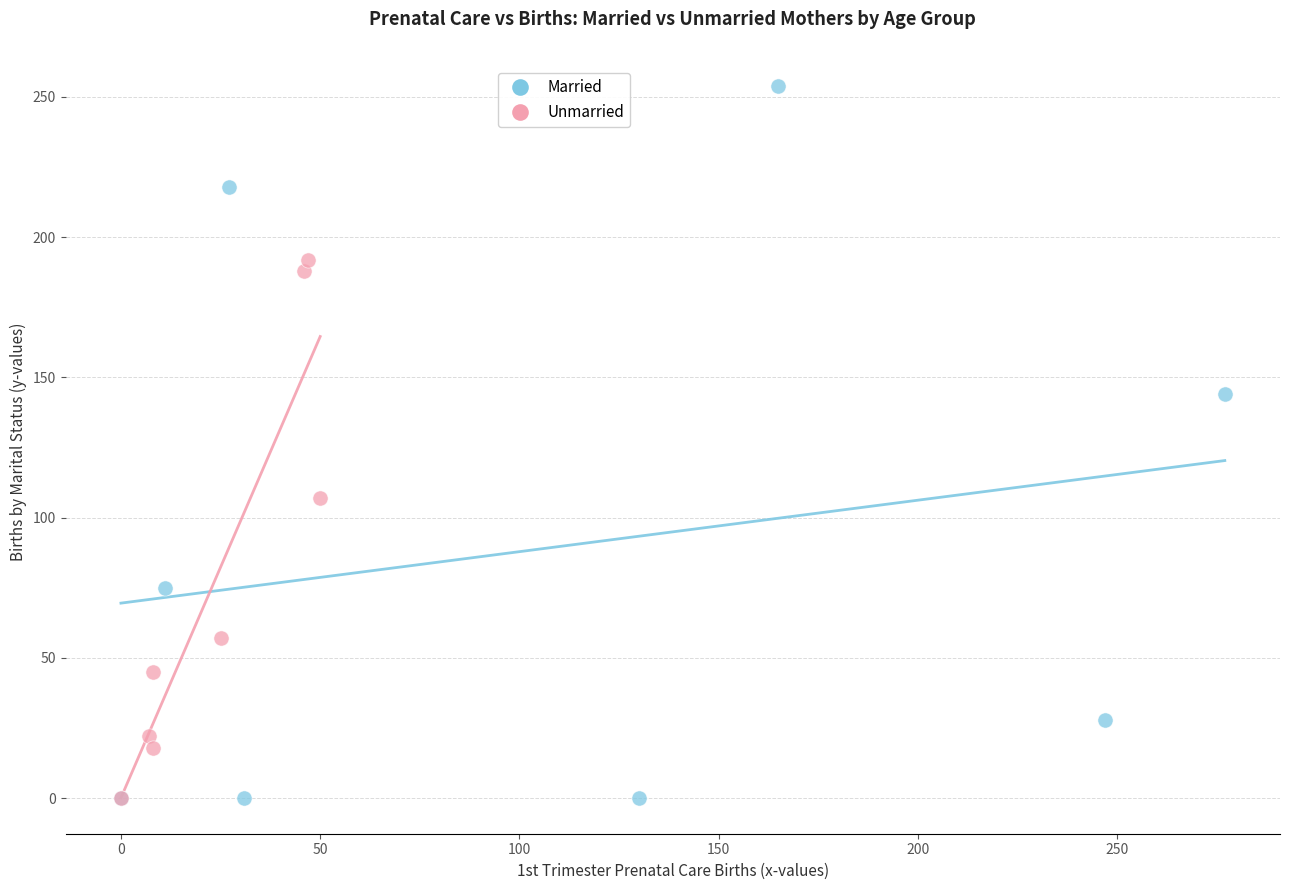

Which series has the largest Y range (max minus min)?

Married